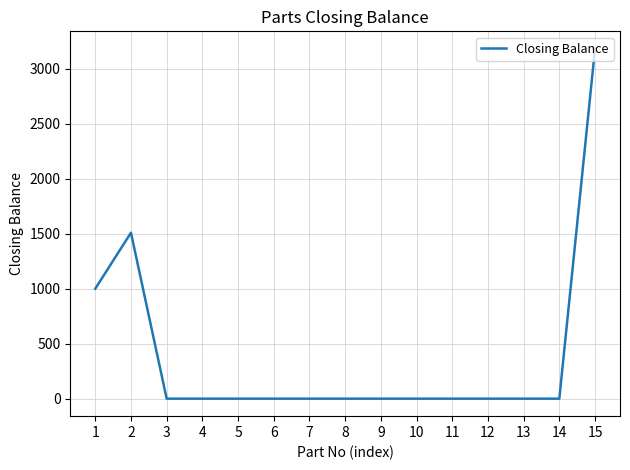

What is the change in value from 3 to 15?

+3181